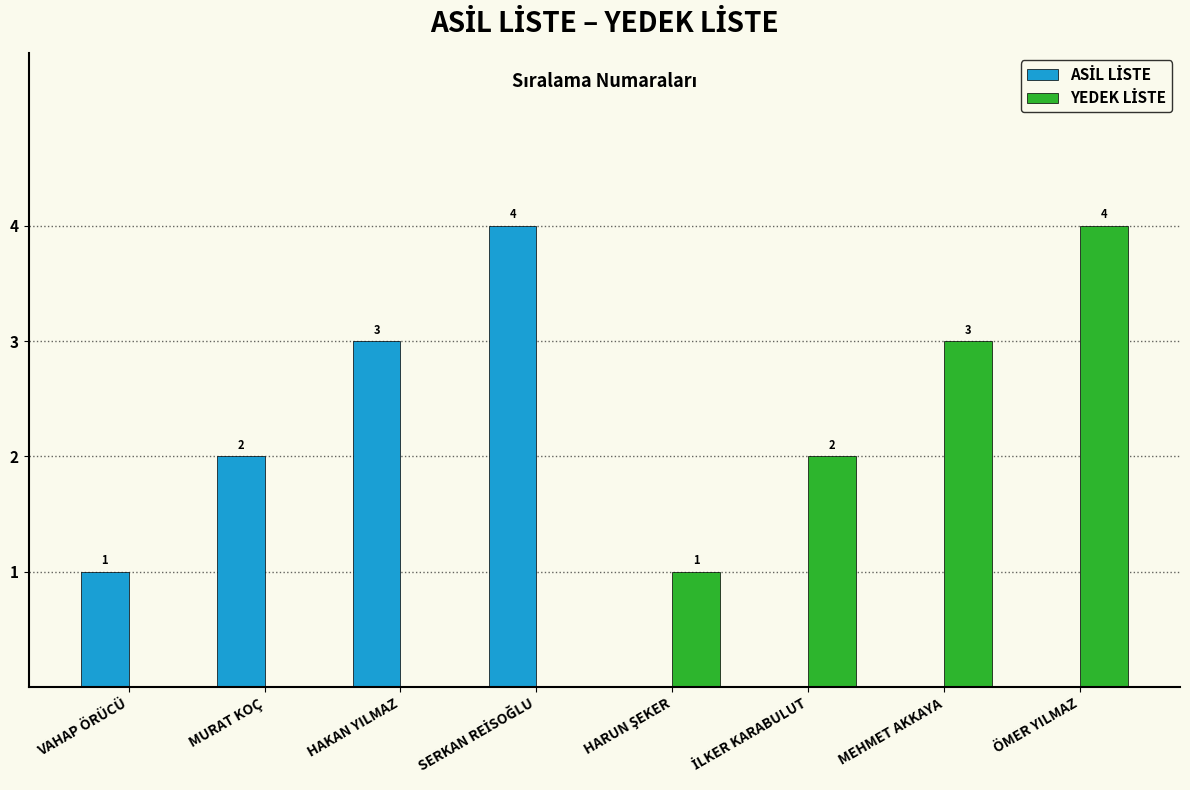

What is the maximum value shown in the chart?

4